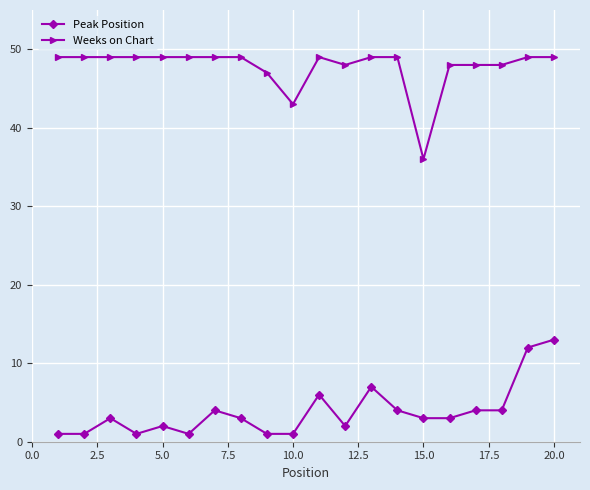

True or false: Weeks on Chart and Peak Position intersect in this chart.

False